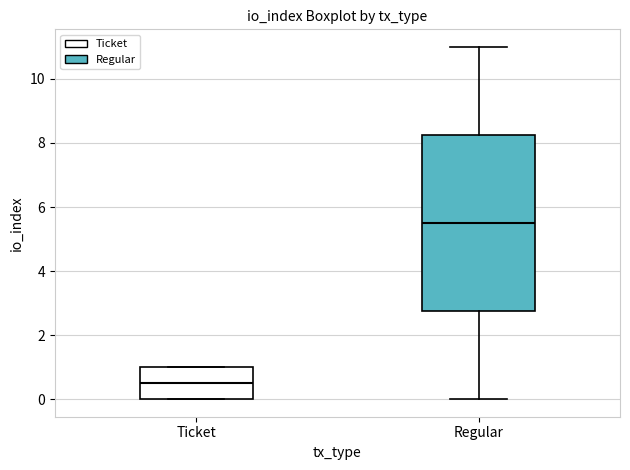

Where is the lower edge of the box for Regular on the y-axis? The values are not printed on the chart, so give them approximately, as read against the axis.

2.8